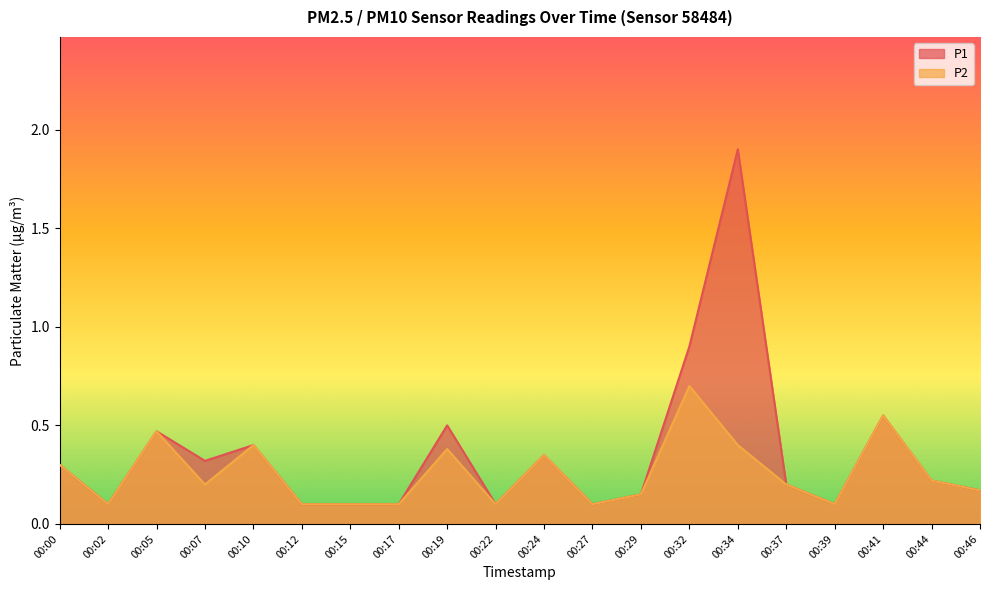

Reading right to left, what are all the values shown in this chart?

P1: 0.2	0.2	0.6	0.1	0.2	1.9	0.9	0.1	0.1	0.3	0.1	0.5	0.1	0.1	0.1	0.4	0.3	0.5	0.1	0.3
P2: 0.2	0.2	0.6	0.1	0.2	0.4	0.7	0.1	0.1	0.3	0.1	0.4	0.1	0.1	0.1	0.4	0.2	0.5	0.1	0.3